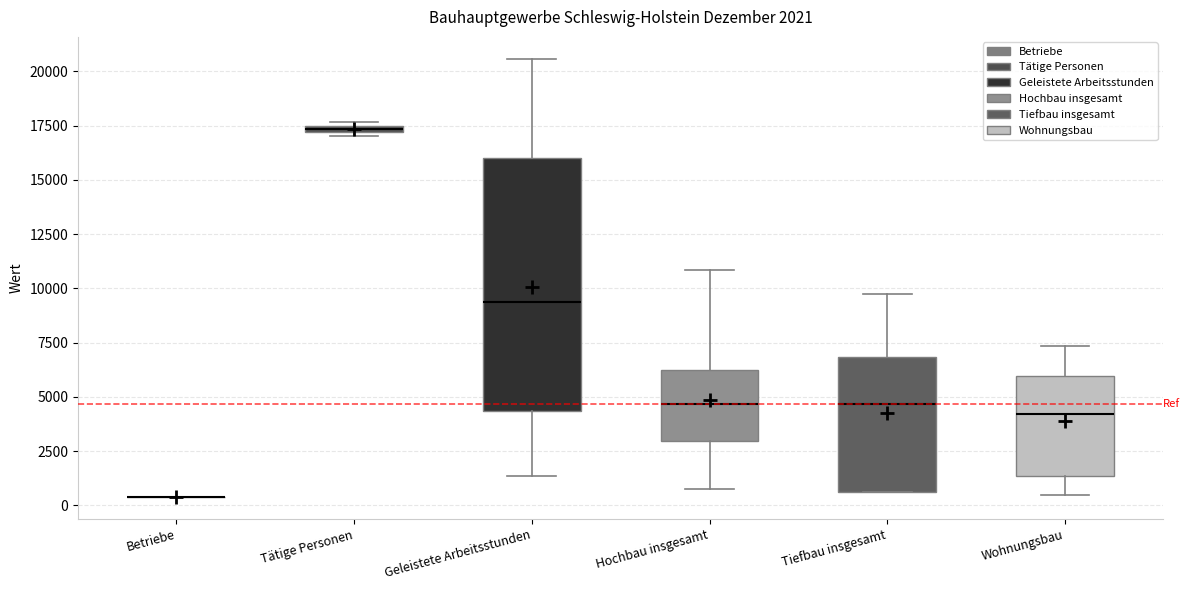

Which box is the tallest, from its lower edge to its upper edge?

Geleistete Arbeitsstunden